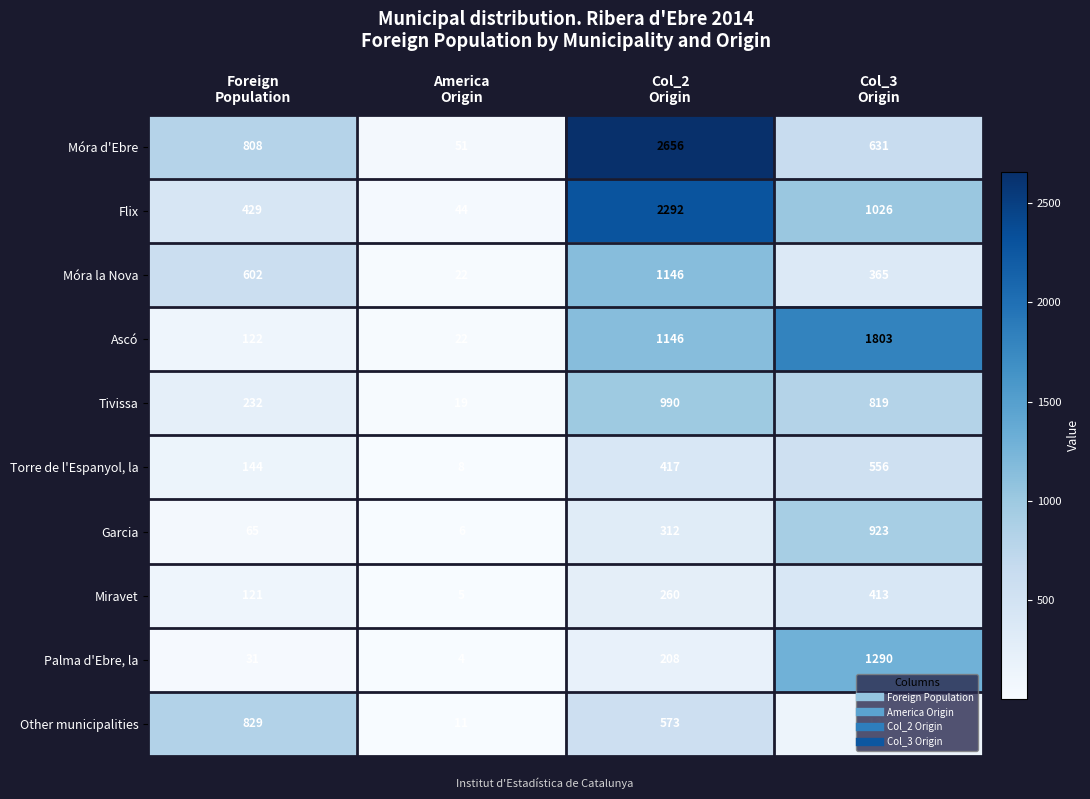

What is the difference between the maximum and minimum values in the Palma d'Ebre, la series?

1286